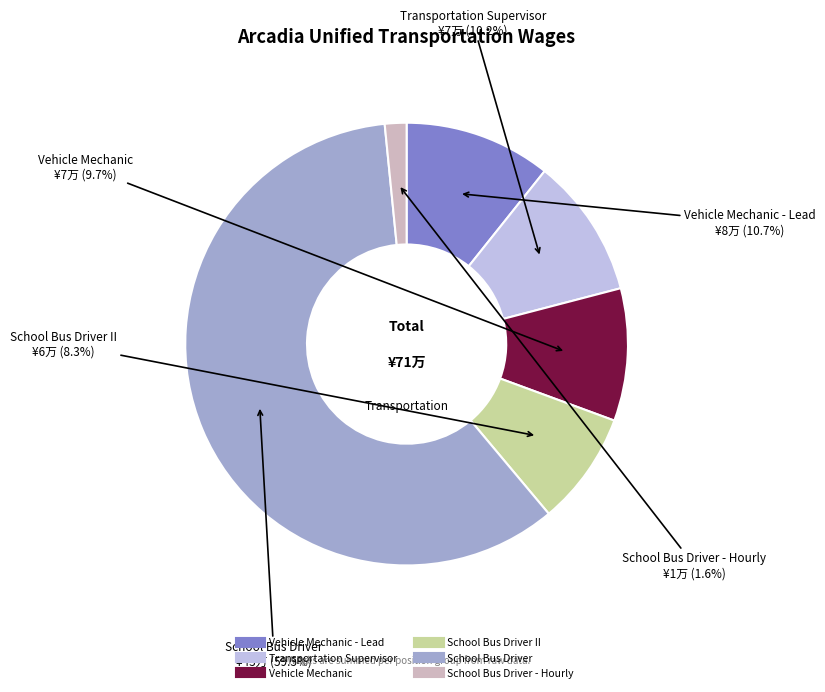

Does any single category account for the majority?

Yes